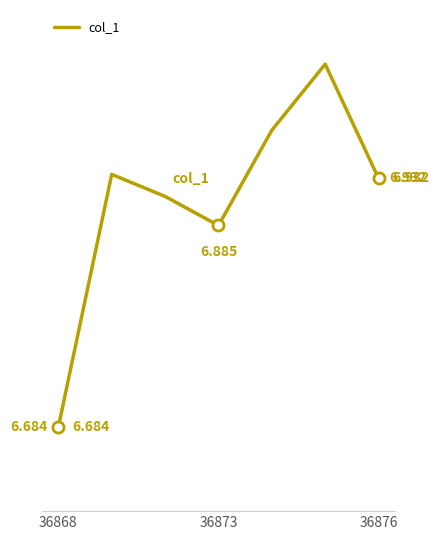

Does the chart display data point markers on the line(s)?

No